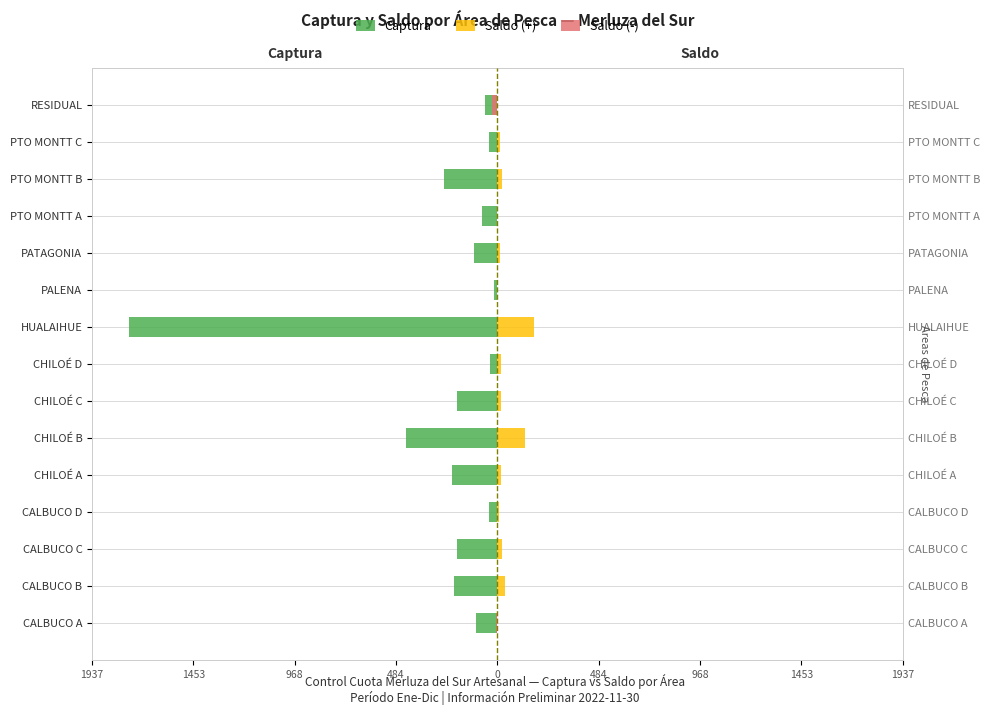

How many groups of bars are there?

15